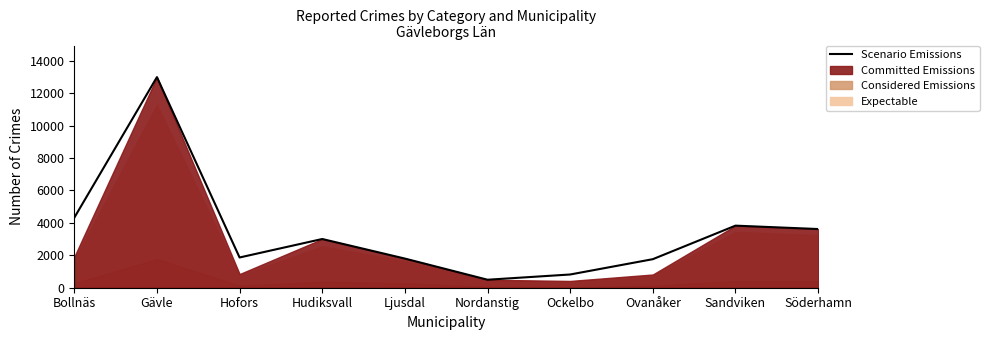

Reading left to right, transcribe all the data shown in this chart.

4319	12990	1865	3005	1798	493	816	1761	3829	3620